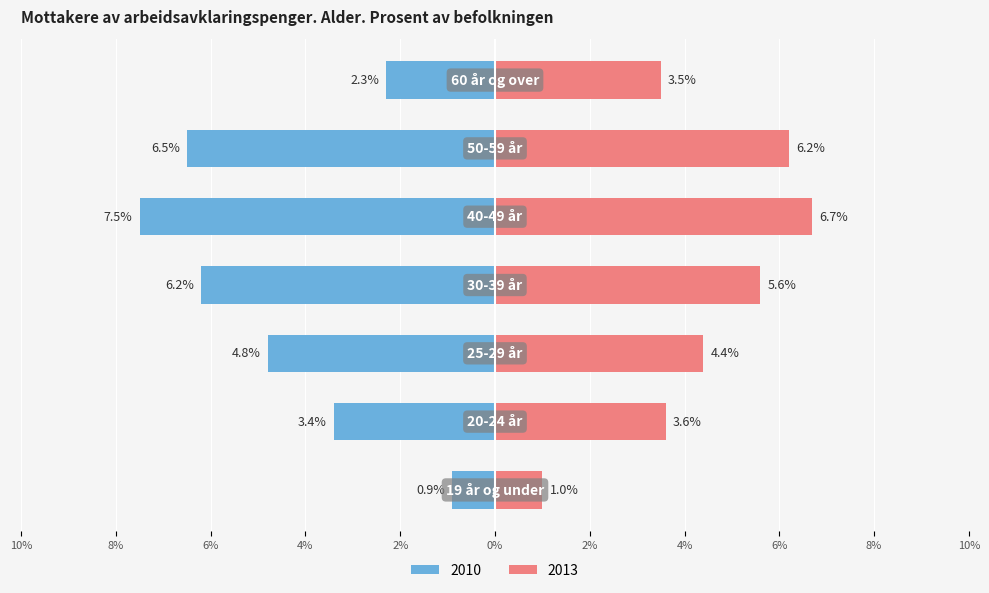

Is the value of 2010 at 19 år og under greater than the value of 2013 at 25-29 år?

No